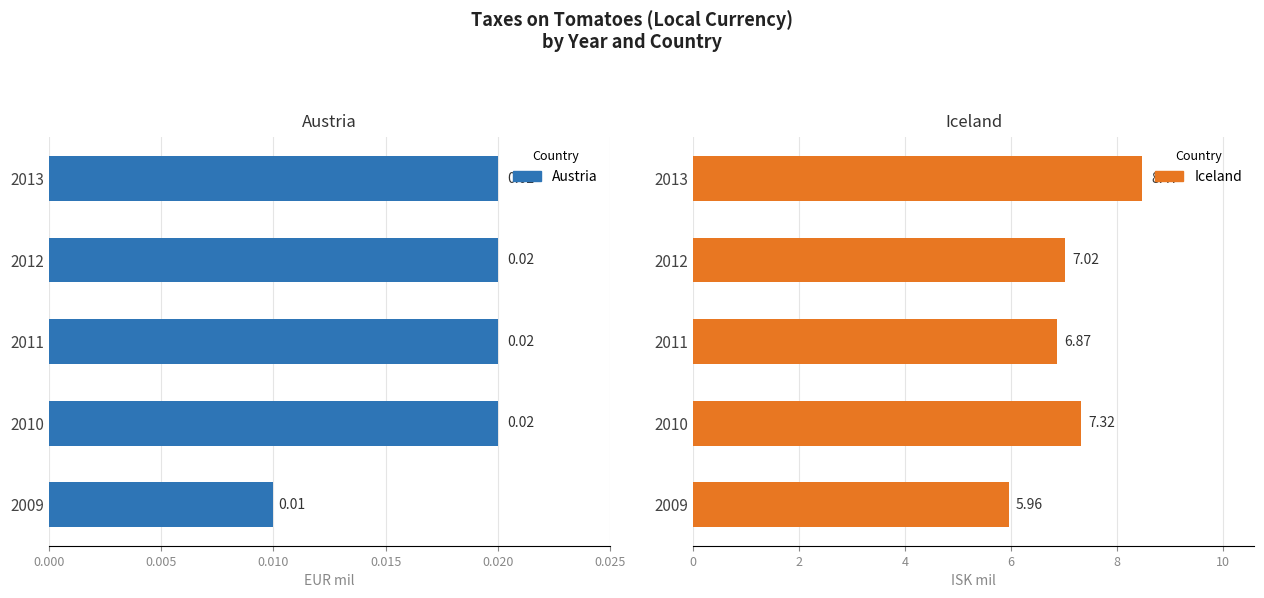

Rank the series by their average value, from highest to lowest.

Iceland, Austria